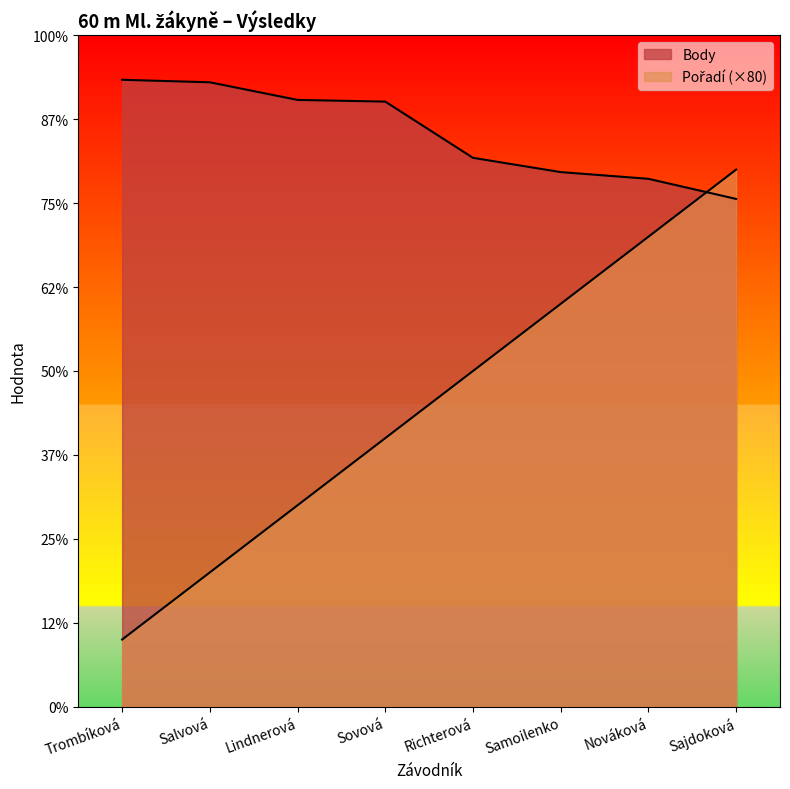

What is the label of the 6th point from the right?

Lindnerová